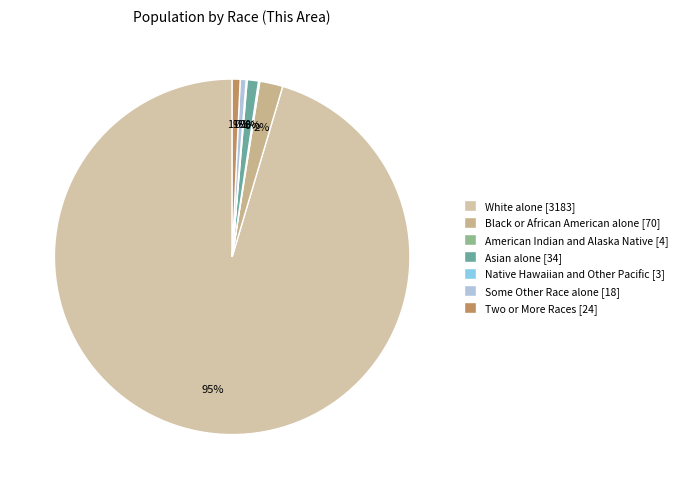

To the nearest percent, what is the average slice percentage?

14%